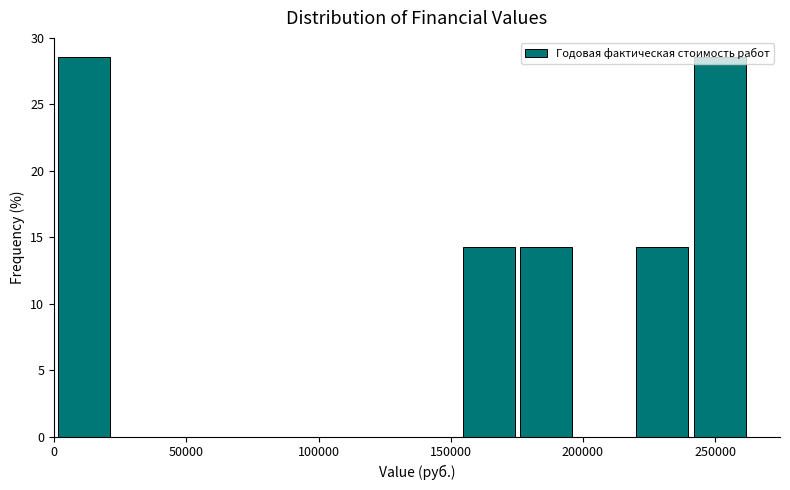

Reading left to right, list every bar in this chart as the range it spans on the x-axis followed by its height. Neither the bar edges nor the heights are printed on the chart, so give them approximately, as read against the axes.

0 to 20000: 28.5
20000 to 45000: 0
45000 to 65000: 0
65000 to 90000: 0
90000 to 110000: 0
110000 to 130000: 0
130000 to 155000: 0
155000 to 175000: 14.5
175000 to 195000: 14.5
195000 to 220000: 0
220000 to 240000: 14.5
240000 to 265000: 28.5